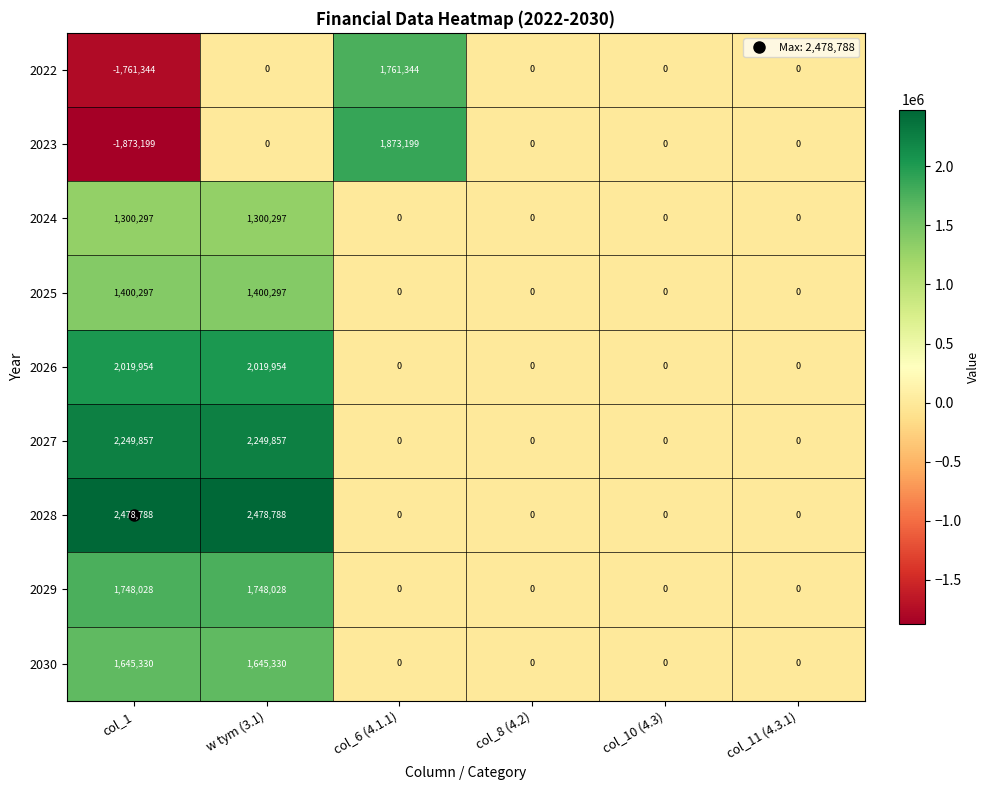

Count the number of data series in this chart.

9